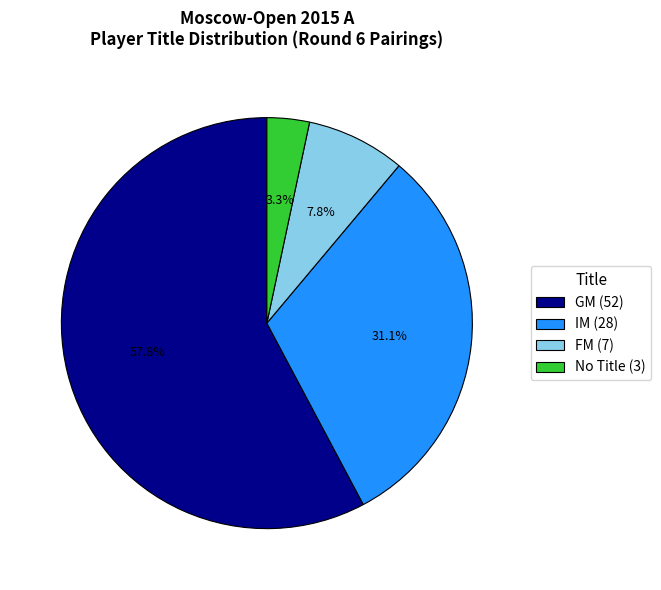

To the nearest percent, what is the average slice percentage?

25%